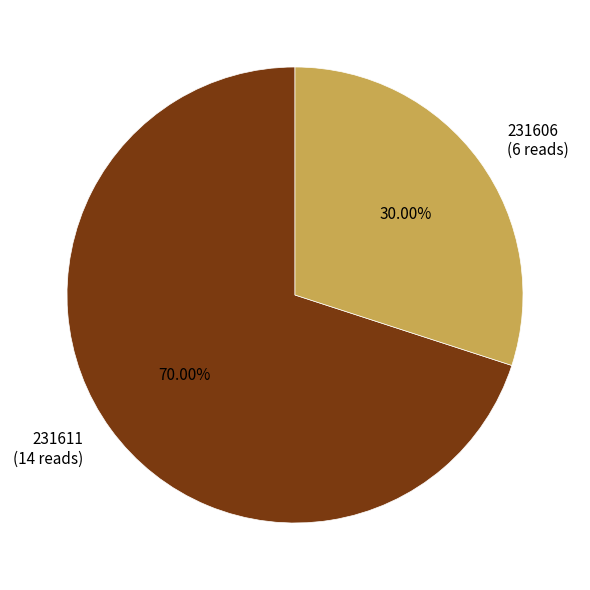

What is the majority slice?

231611